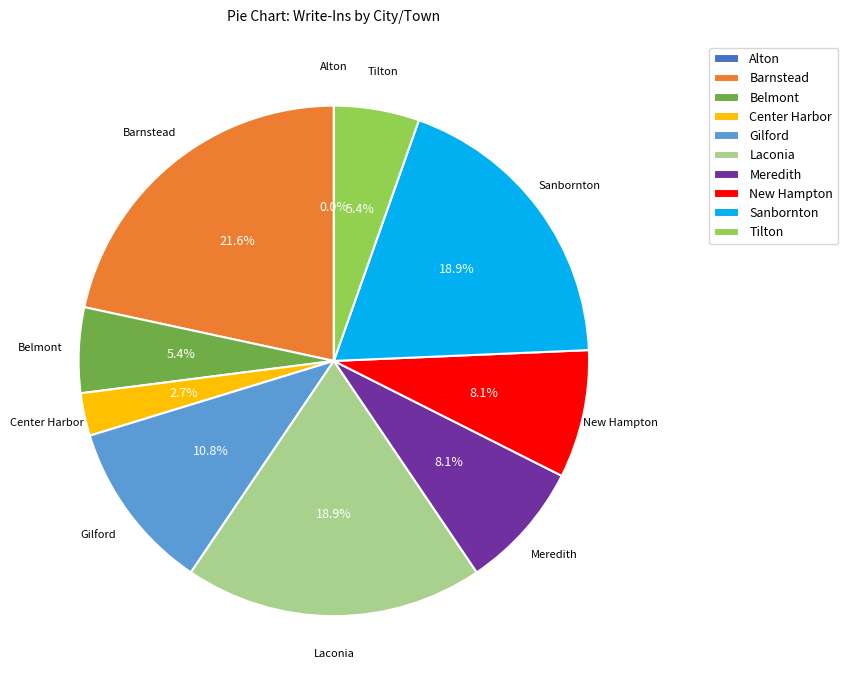

What is the smallest slice in the pie chart?

Alton